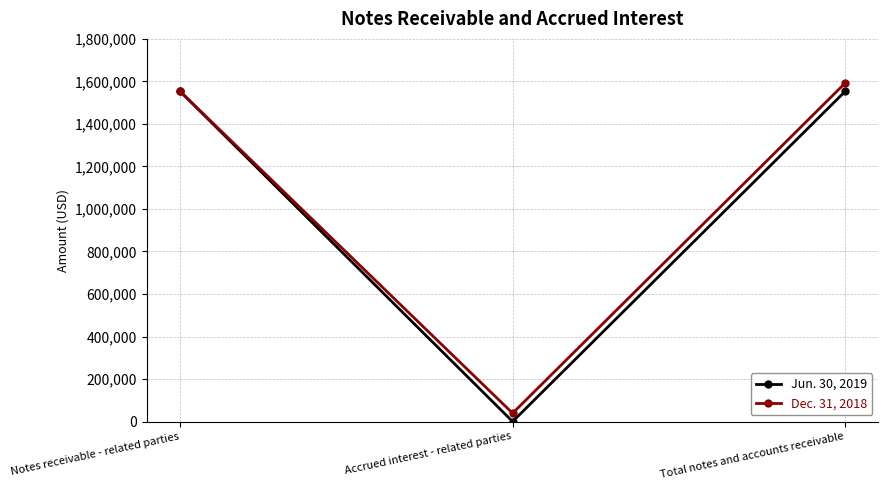

Reading right to left, extract all data points from this chart.

Jun. 30, 2019: 1553267	0	1553267
Dec. 31, 2018: 1592418	39151	1553267